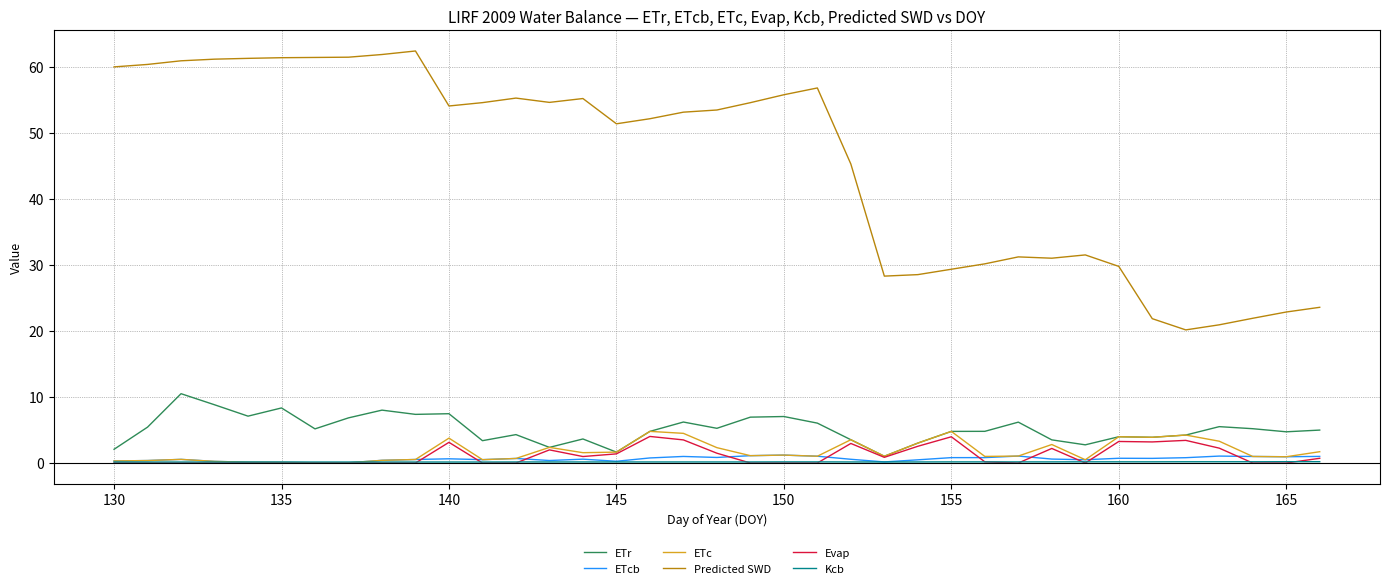

Does the chart display data point markers on the line(s)?

No